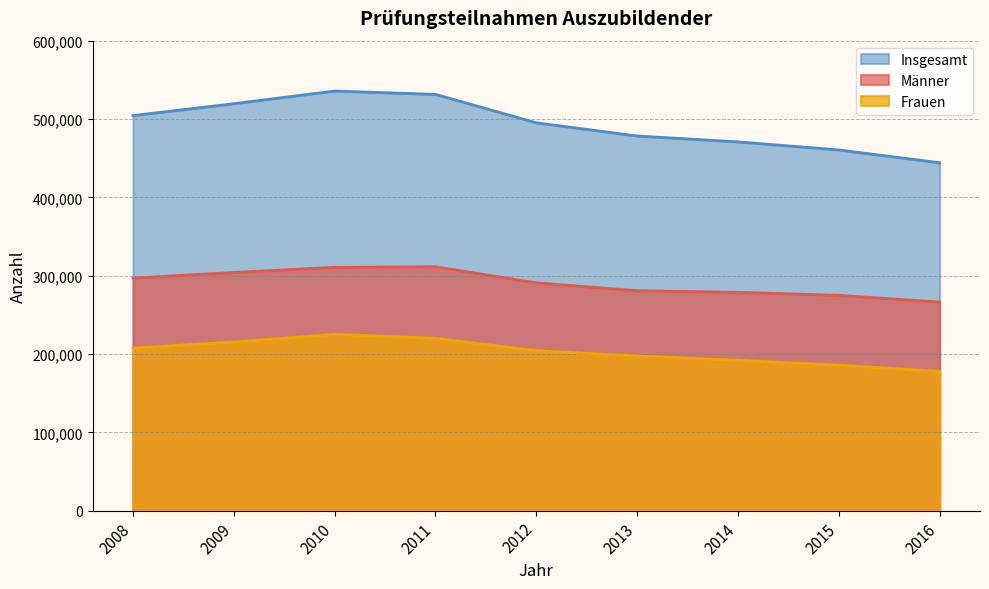

Reading right to left, transcribe all the data shown in this chart.

Männer: 266355	274911	278820	280845	290889	311415	310686	304176	296883
Frauen: 177852	185691	192048	197529	204324	220086	225105	215433	207558
Insgesamt: 444207	460602	470868	478374	495213	531501	535791	519609	504438